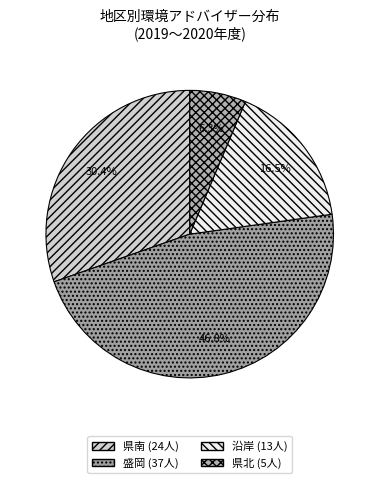

To the nearest percent, what percentage of the pie is 県北?

6%